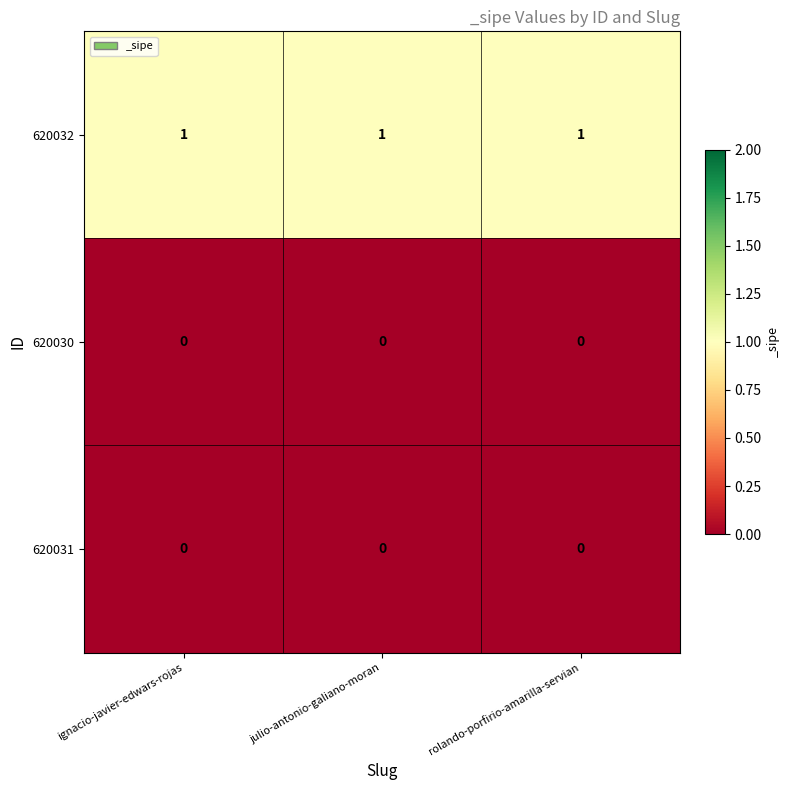

Is it true that 620030 equals 0 at ignacio-javier-edwars-rojas?

True